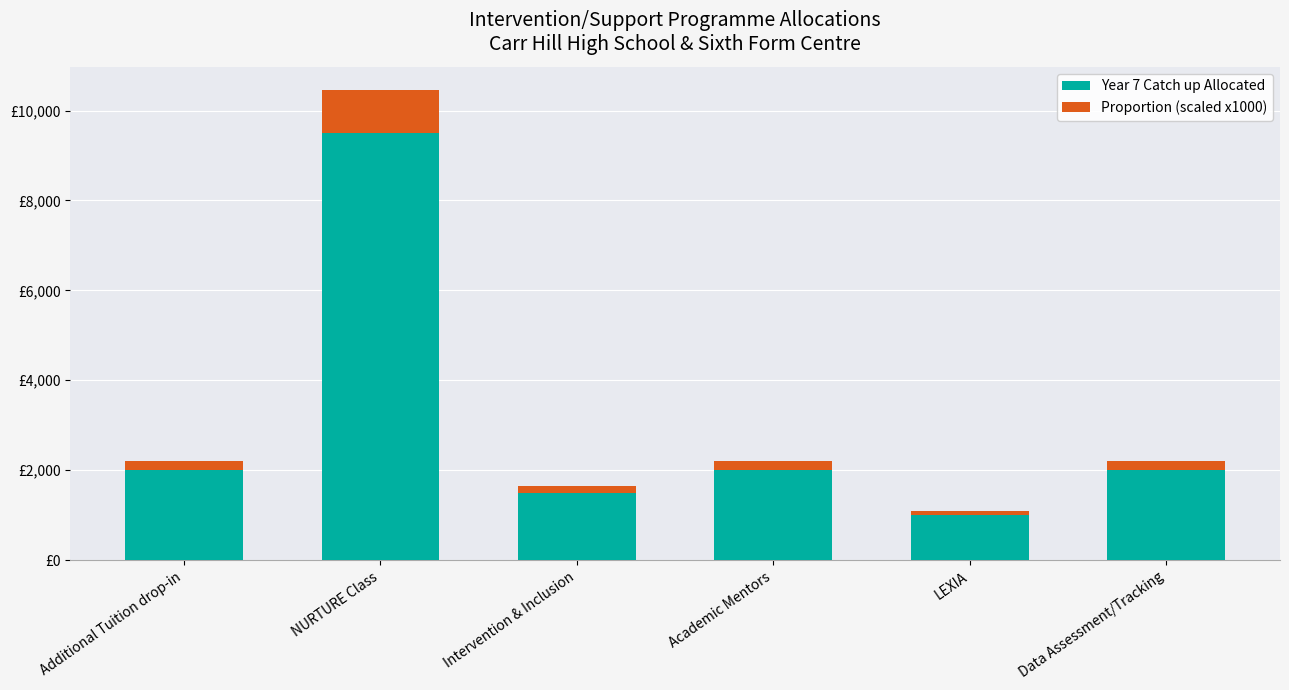

What are all the series names shown in the legend?

Year 7 Catch up Allocated, Proportion (scaled x1000)